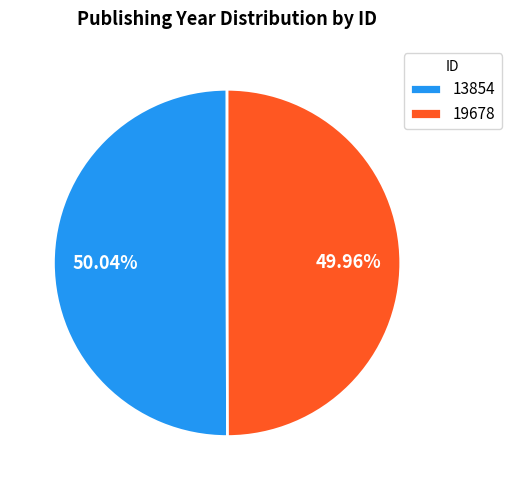

Count the number of slices in the pie.

2